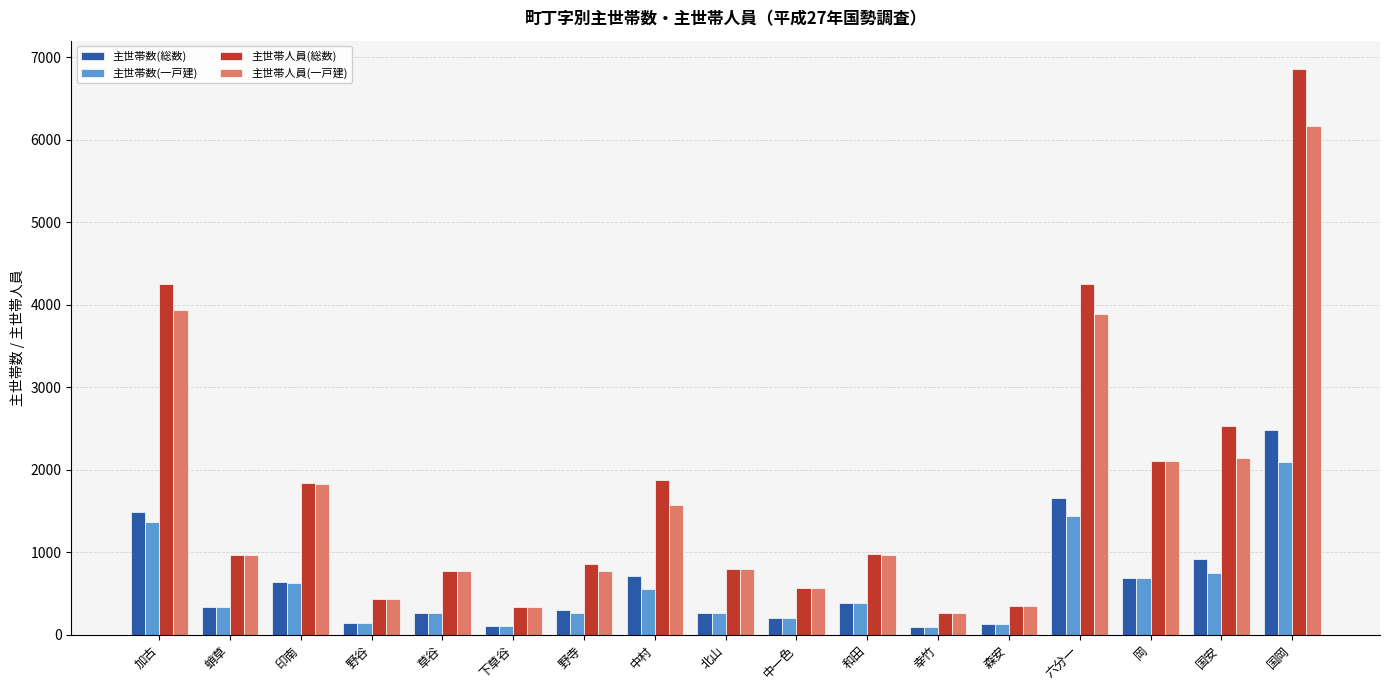

Is the value of 主世帯数(一戸建) at 野寺 greater than the value of 主世帯数(総数) at 野谷?

Yes